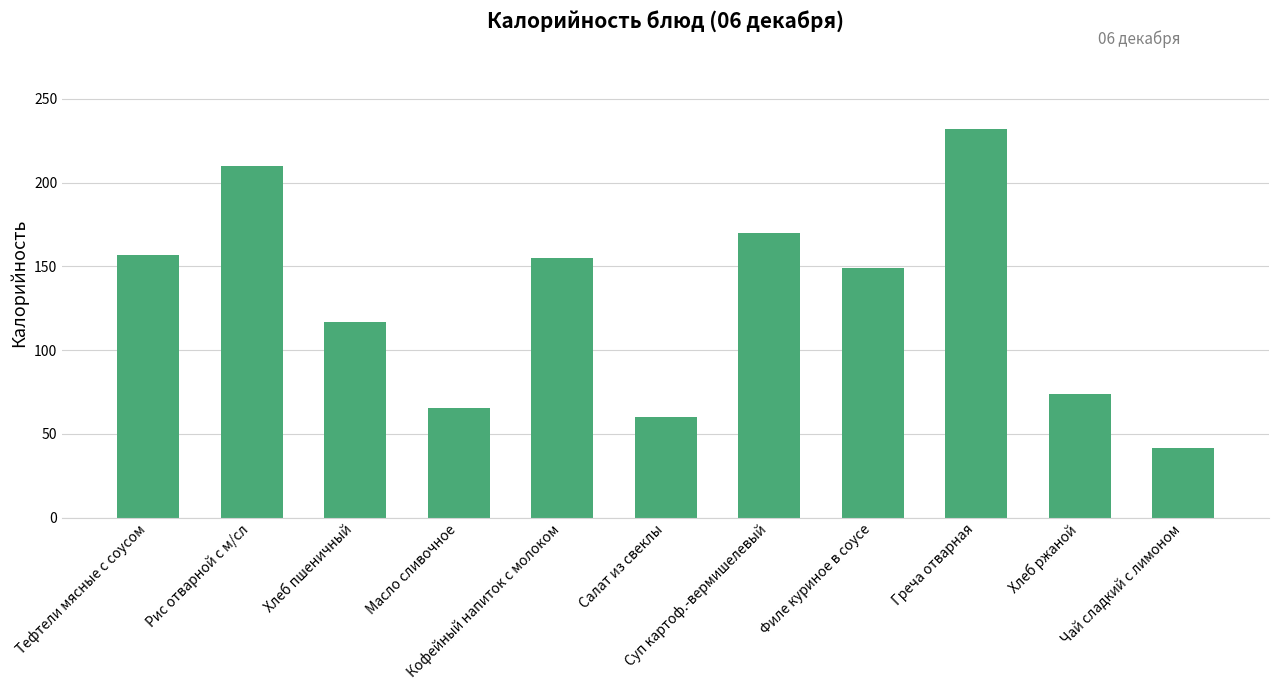

Where is the data nearest to the value 136?

Филе куриное в соусе